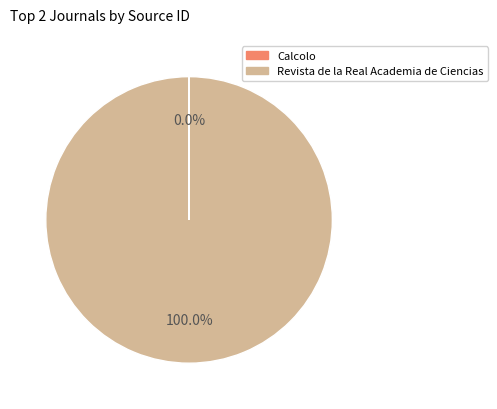

Is there any slice that represents more than half of the pie?

Yes